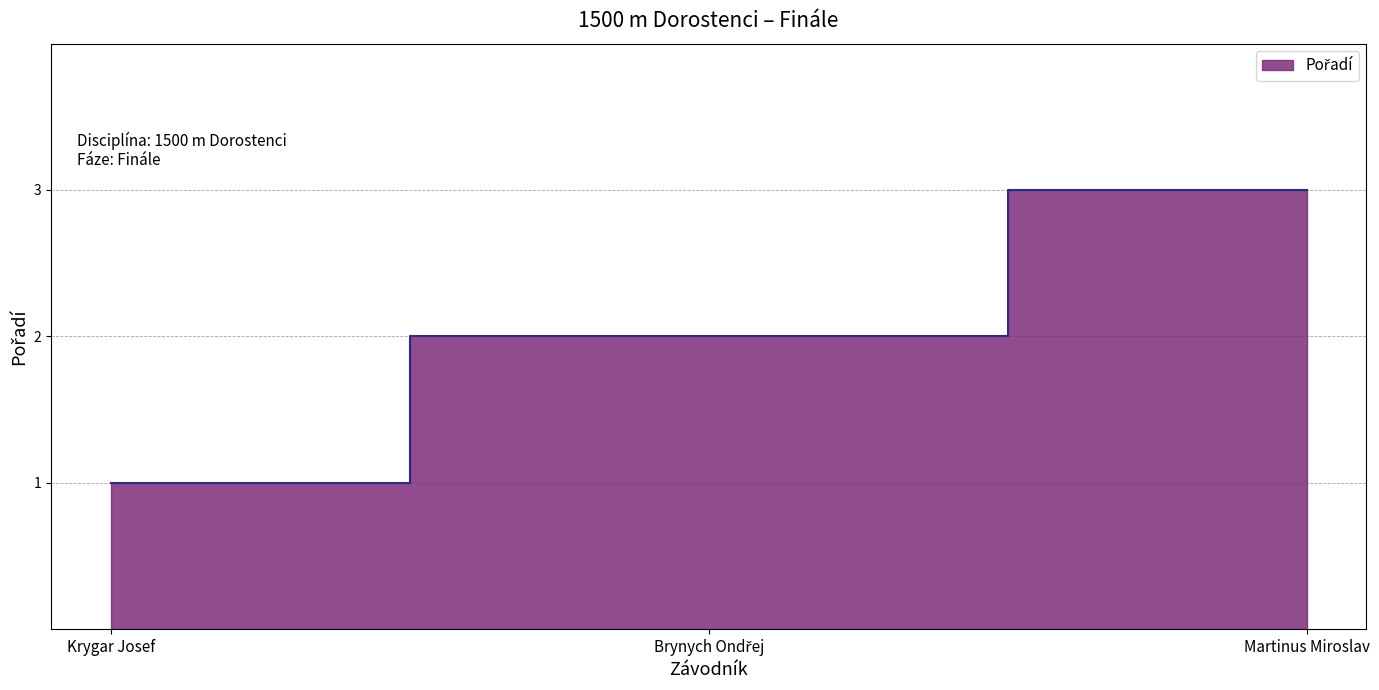

Rank the categories by value from lowest to highest.

Krygar Josef, Brynych Ondřej, Martinus Miroslav